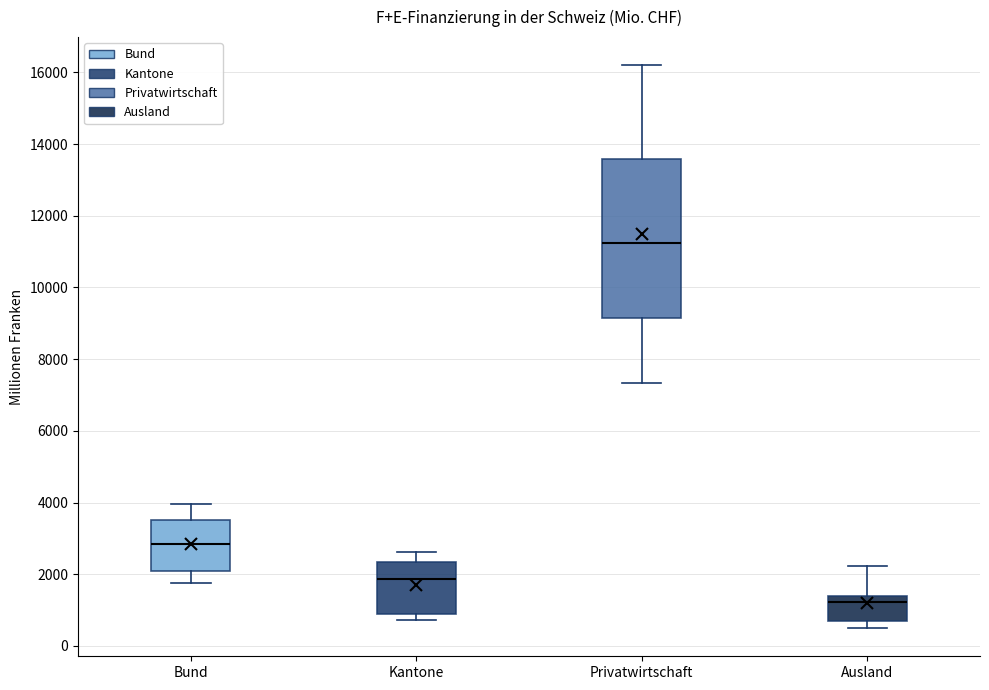

Which box is the tallest, from its lower edge to its upper edge?

Privatwirtschaft